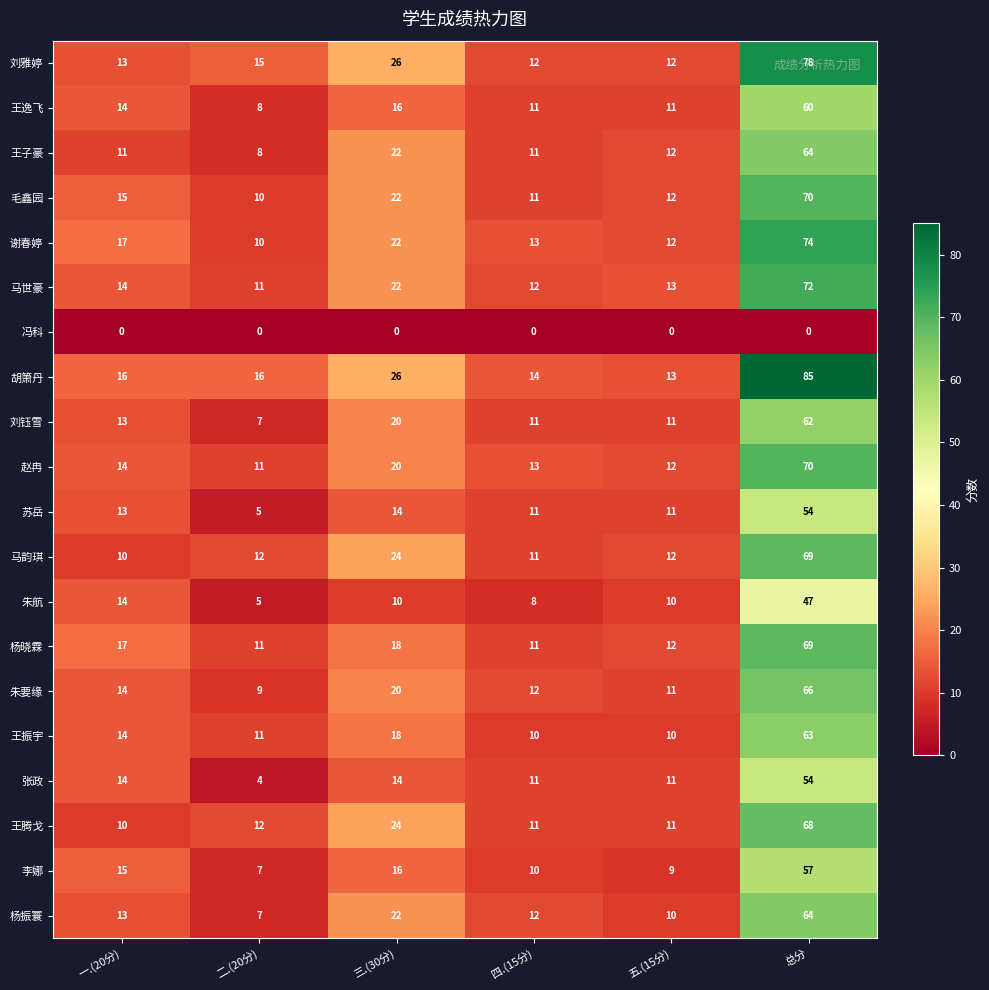

The 张政 series shows 4 at 四.(15分). True or false?

False